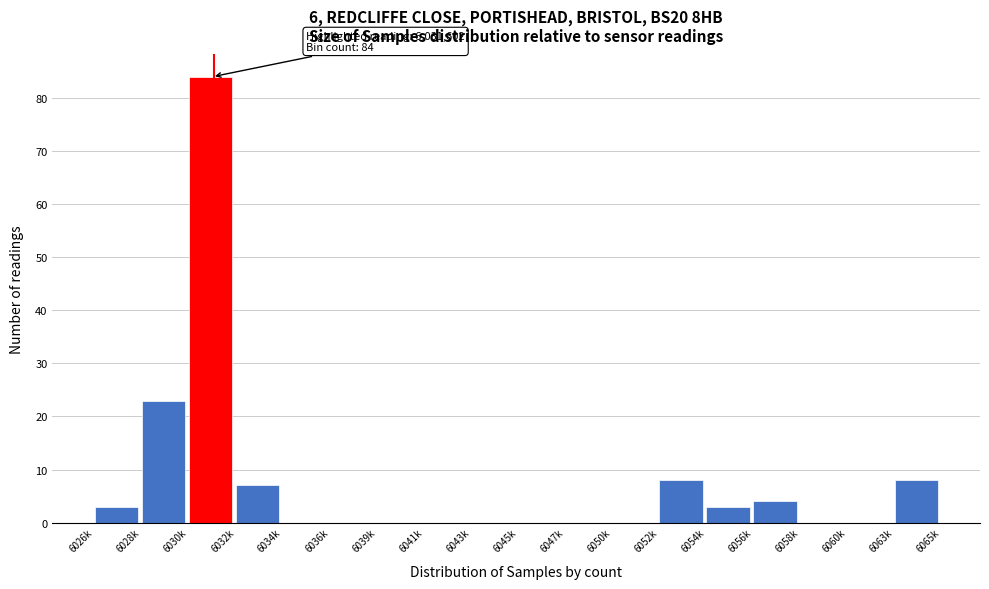

Reading right to left, list all the values displayed in this chart.

6063k=8	6060k=0	6058k=0	6056k=4	6054k=3	6052k=8	6050k=0	6047k=0	6045k=0	6043k=0	6041k=0	6039k=0	6036k=0	6034k=0	6032k=7	6030k=84	6028k=23	6026k=3